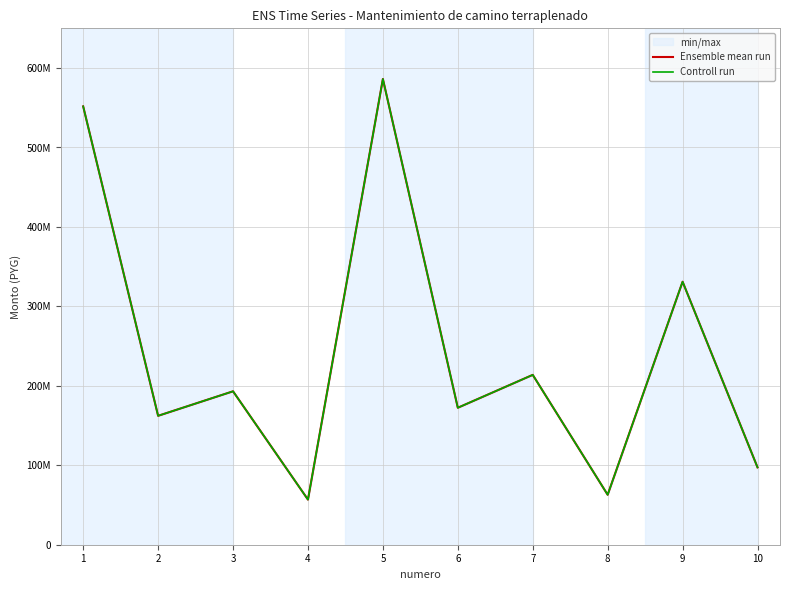

True or false: Ensemble mean run and Controll run cross at least once.

False